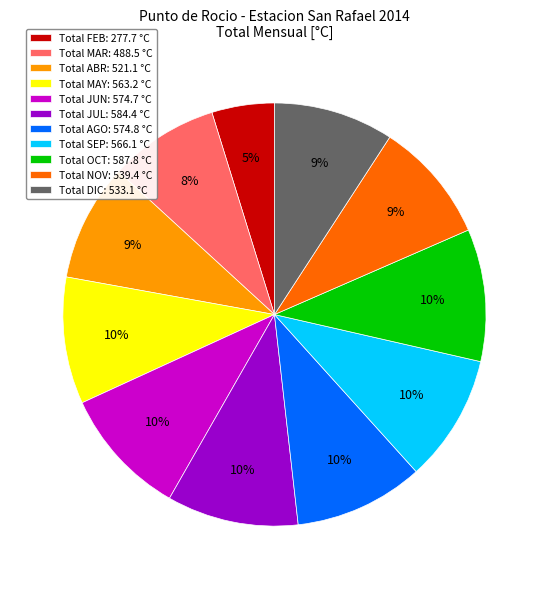

Is it true that Total JUL: 584.4 °C is 10% of the pie?

True